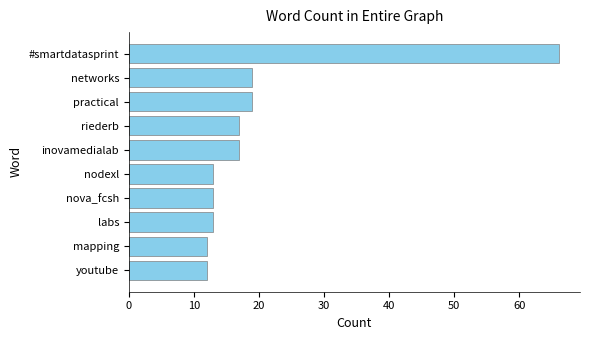

Which has a higher value, riederb or youtube?

riederb